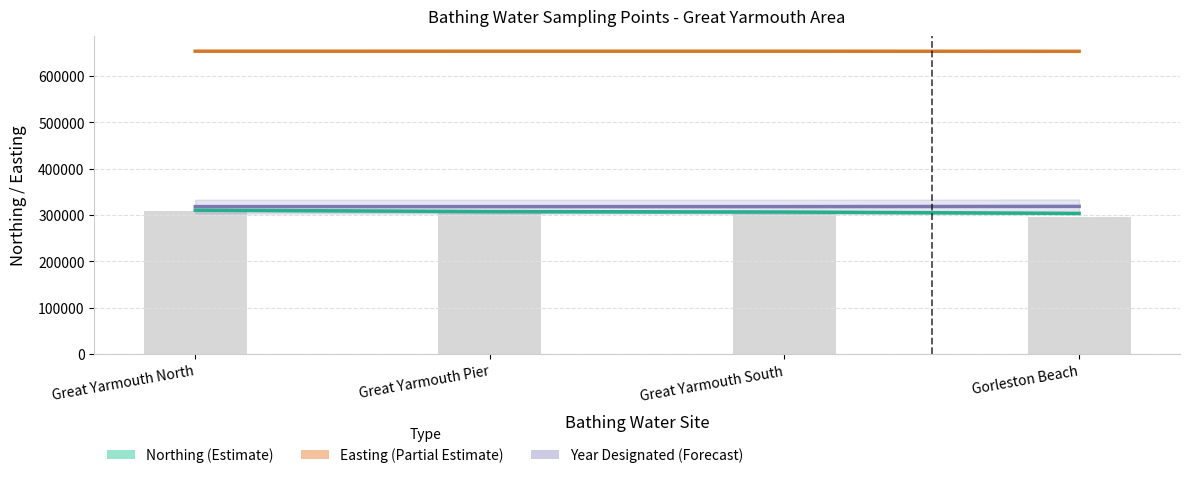

At which label does lat proxy reach its minimum?

Gorleston Beach